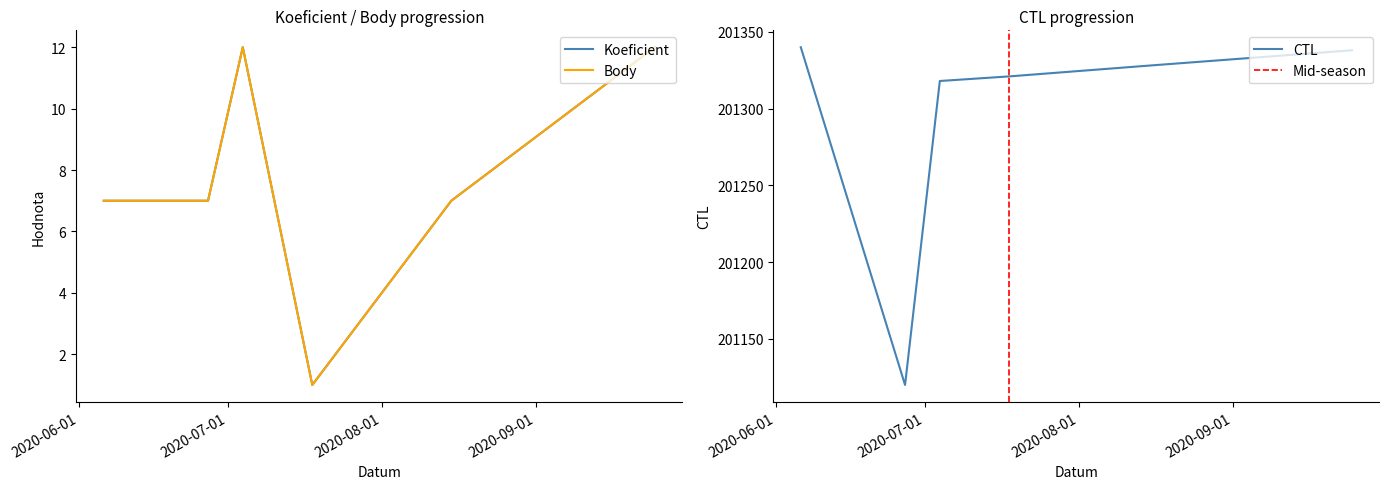

What position from the left is 2020-07-04?

3